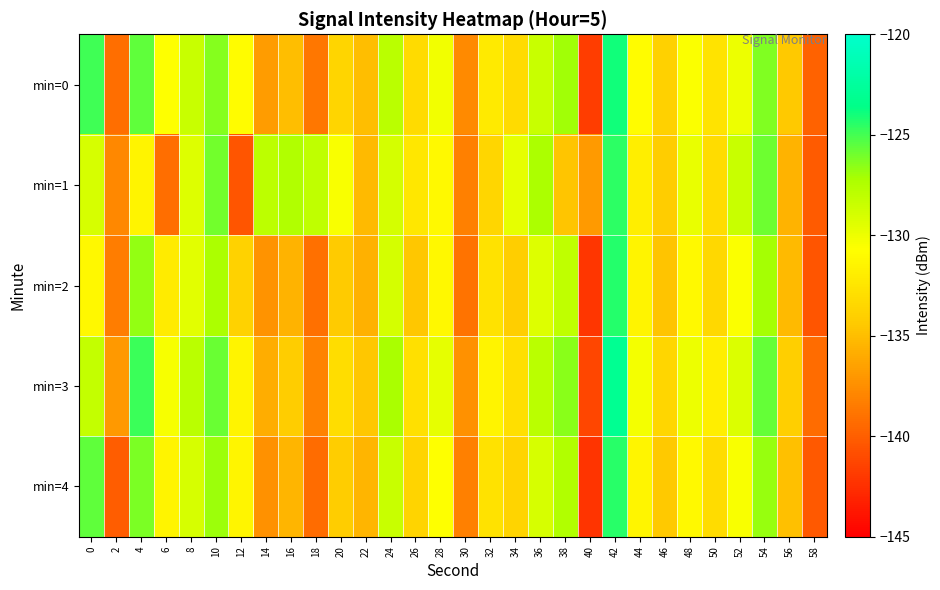

Reading left to right, extract all data points from this chart.

min=0: 0=-124.9	2=-139.1	4=-125.6	6=-130.7	8=-128.4	10=-126.4	12=-130.9	14=-136.8	16=-135.0	18=-138.7	20=-133.6	22=-135.0	24=-127.8	26=-133.2	28=-130.2	30=-137.7	32=-132.1	34=-133.2	36=-128.4	38=-127.0	40=-141.7	42=-123.9	44=-130.9	46=-133.9	48=-130.6	50=-132.6	52=-130.0	54=-126.3	56=-134.4	58=-139.8
min=1: 0=-129.1	2=-137.8	4=-131.5	6=-139.2	8=-129.3	10=-126.0	12=-140.5	14=-128.0	16=-127.4	18=-128.1	20=-130.5	22=-135.2	24=-128.9	26=-132.4	28=-131.1	30=-138.2	32=-133.5	34=-129.7	36=-127.3	38=-134.6	40=-136.8	42=-124.5	44=-131.9	46=-134.2	48=-129.8	50=-133.1	52=-128.4	54=-125.9	56=-135.6	58=-140.2
min=2: 0=-131.2	2=-138.4	4=-126.7	6=-132.1	8=-129.5	10=-127.3	12=-133.8	14=-137.2	16=-135.6	18=-139.1	20=-134.3	22=-135.7	24=-128.9	26=-134.5	28=-131.2	30=-138.9	32=-132.7	34=-134.1	36=-129.3	38=-128.1	40=-142.1	42=-124.3	44=-131.5	46=-134.7	48=-131.1	50=-133.4	52=-130.6	54=-127.1	56=-135.2	58=-140.5
min=3: 0=-128.3	2=-136.9	4=-124.8	6=-130.4	8=-127.9	10=-125.8	12=-131.5	14=-135.9	16=-134.2	18=-138.1	20=-133.0	22=-134.5	24=-127.2	26=-132.8	28=-129.7	30=-137.3	32=-131.5	34=-132.9	36=-127.9	38=-126.5	40=-141.2	42=-123.1	44=-130.3	46=-133.5	48=-130.0	50=-131.9	52=-129.2	54=-125.7	56=-134.0	58=-139.3
min=4: 0=-125.6	2=-140.1	4=-126.2	6=-131.5	8=-129.0	10=-126.9	12=-131.4	14=-137.3	16=-135.5	18=-139.3	20=-134.2	22=-135.5	24=-128.4	26=-133.7	28=-130.7	30=-138.2	32=-132.7	34=-133.7	36=-129.0	38=-127.5	40=-142.2	42=-124.4	44=-131.4	46=-134.4	48=-131.1	50=-133.1	52=-130.5	54=-126.8	56=-134.9	58=-140.3